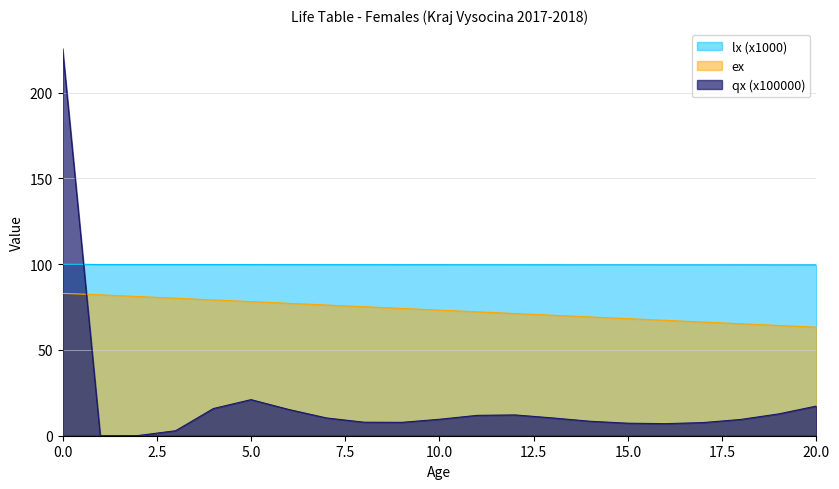

Between 1 and 6, which series saw the biggest shift?

qx